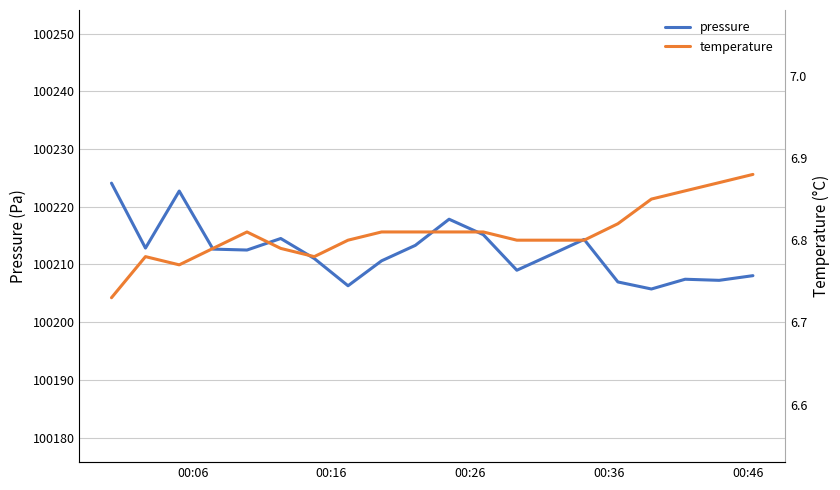

Rank the series by their average value, from highest to lowest.

pressure, temperature